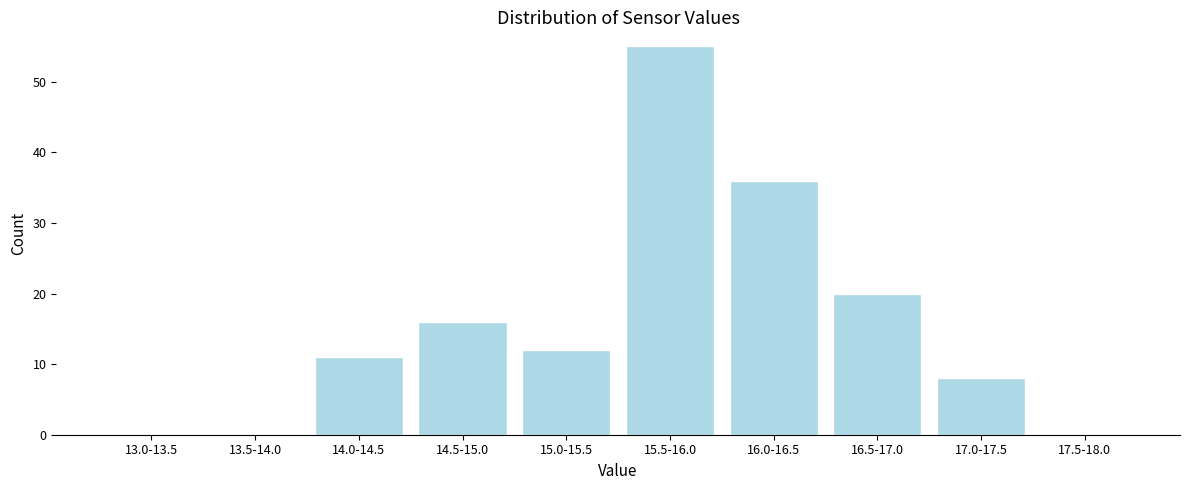

Reading left to right, what are all the values shown in this chart?

13.0-13.5=0	13.5-14.0=0	14.0-14.5=11	14.5-15.0=16	15.0-15.5=12	15.5-16.0=55	16.0-16.5=36	16.5-17.0=20	17.0-17.5=8	17.5-18.0=0